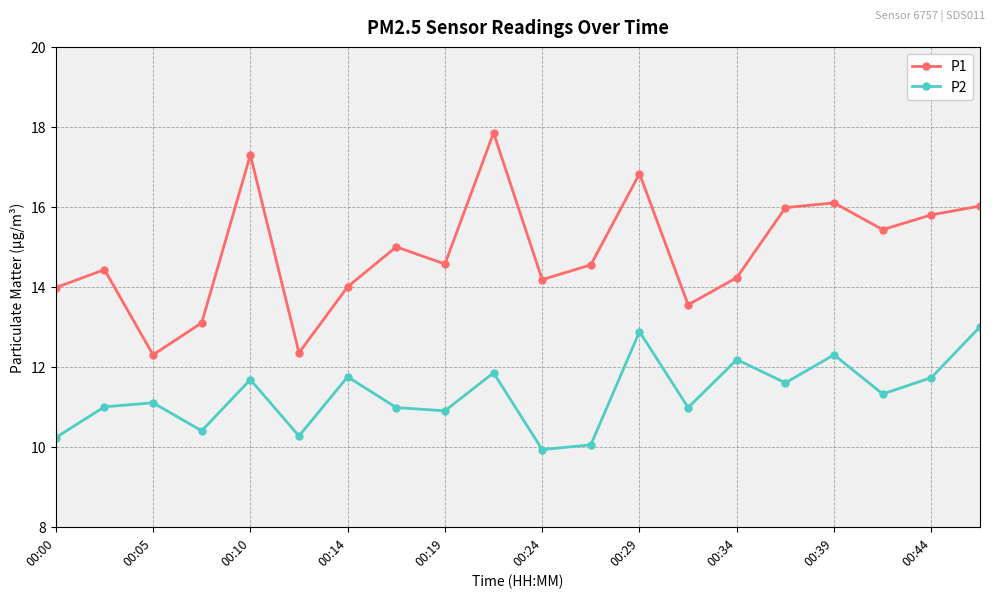

What is the highest value of the P2 series?

13.0